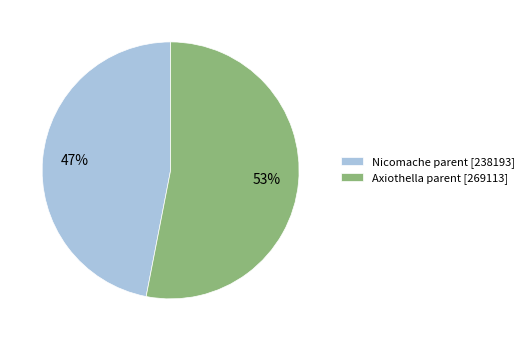

To the nearest percent, what is the combined percentage of Axiothella parent [269113] and Nicomache parent [238193]?

100%